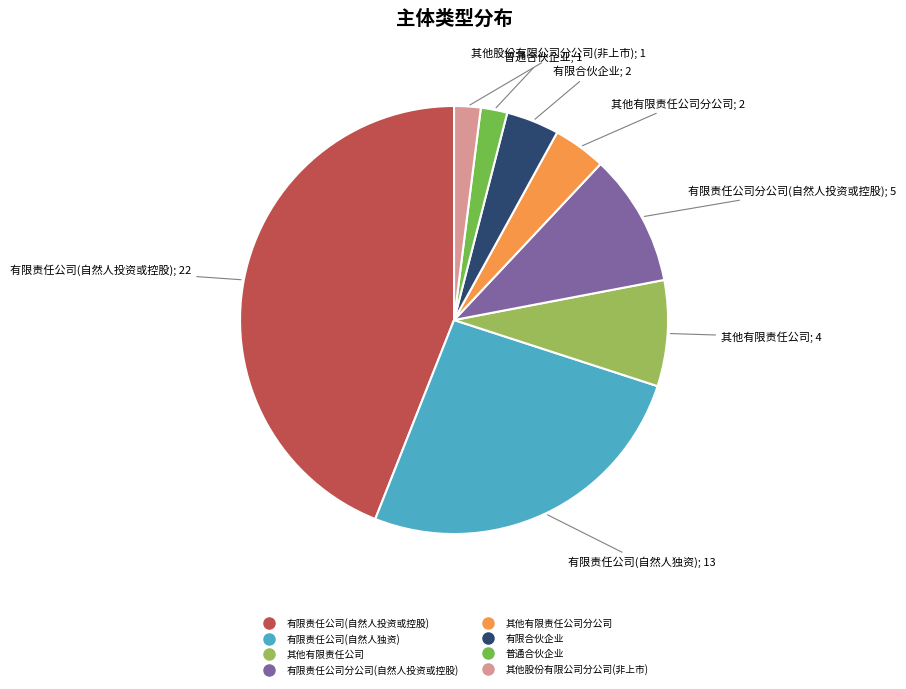

Does any single category account for the majority?

No